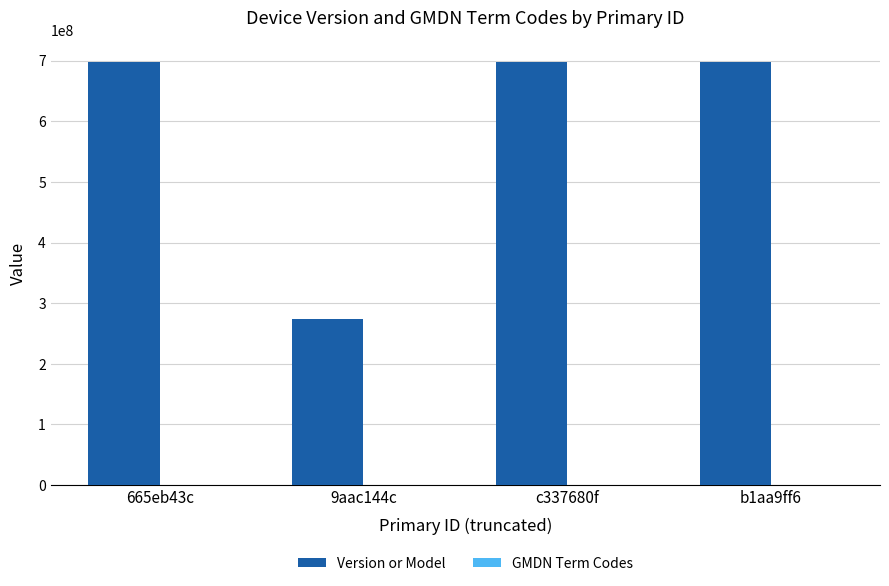

Which series changed the most between 9aac144c and b1aa9ff6?

Version or Model